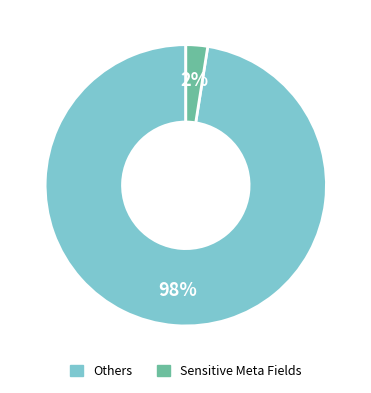

Is there any slice that represents more than half of the pie?

Yes